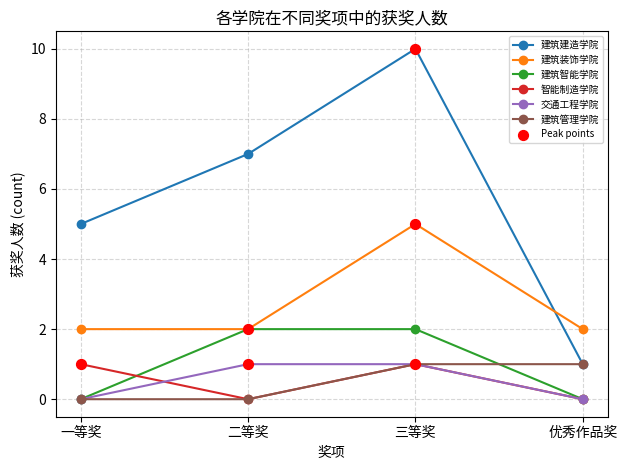

What is the spread (max minus min) of values at 一等奖?

5